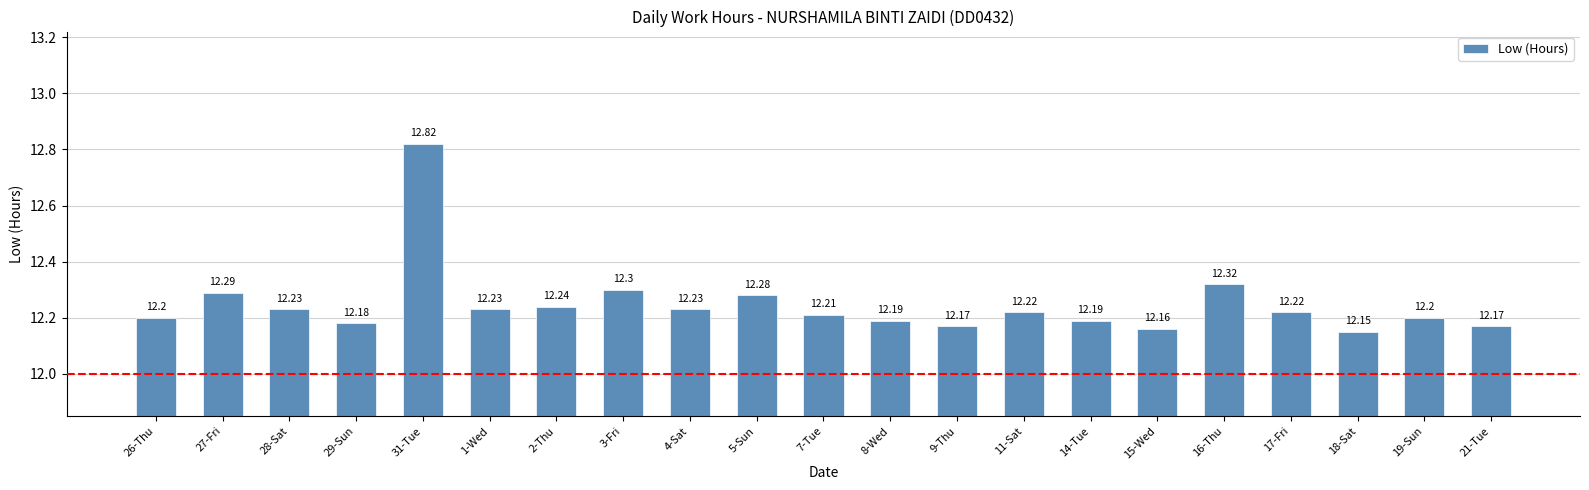

What is the sum of the values at 1-Wed and 17-Fri?

24.5